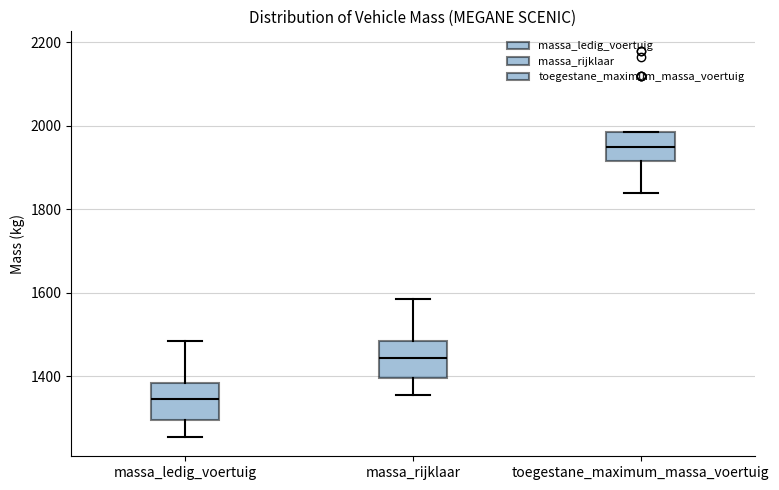

Reading left to right, read every box against the y-axis: the position of its median line, the range the box covers, and the ends of its whiskers. The values are not printed on the chart, so give them approximately, as read against the axis.

massa_ledig_voertuig: median 1340, box 1300 to 1380, whiskers 1260 to 1480
massa_rijklaar: median 1440, box 1400 to 1480, whiskers 1360 to 1580
toegestane_maximum_massa_voertuig: median 1960, box 1920 to 1980, whiskers 1840 to 1980